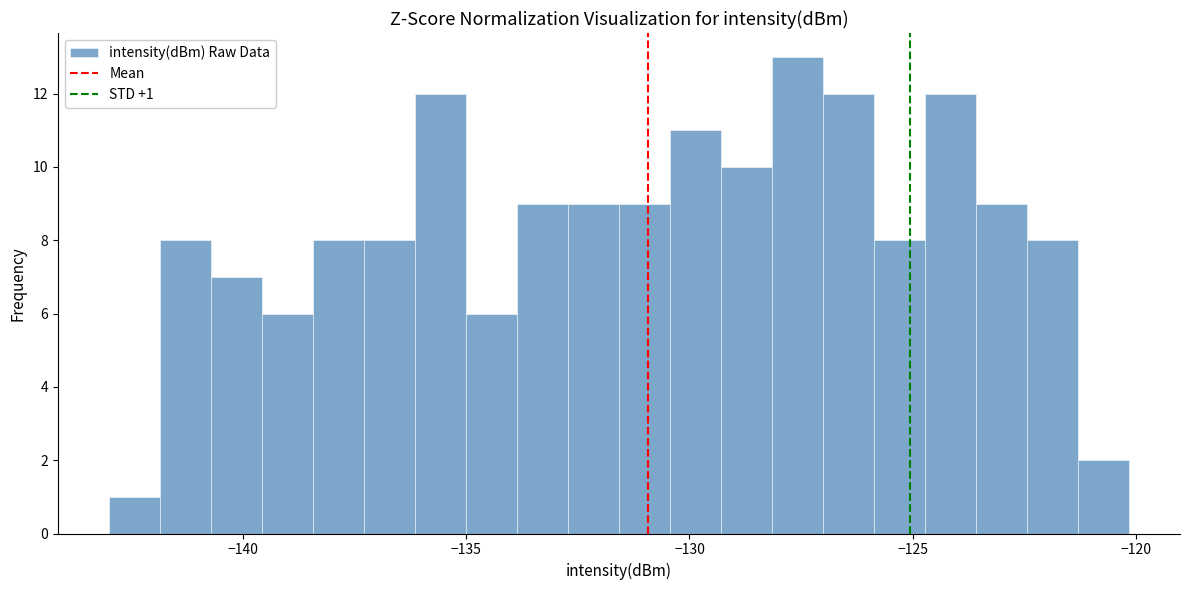

Around what value on the x-axis is the tallest bar? Give the approximate position of its centre, as read against the axis.

-127.5